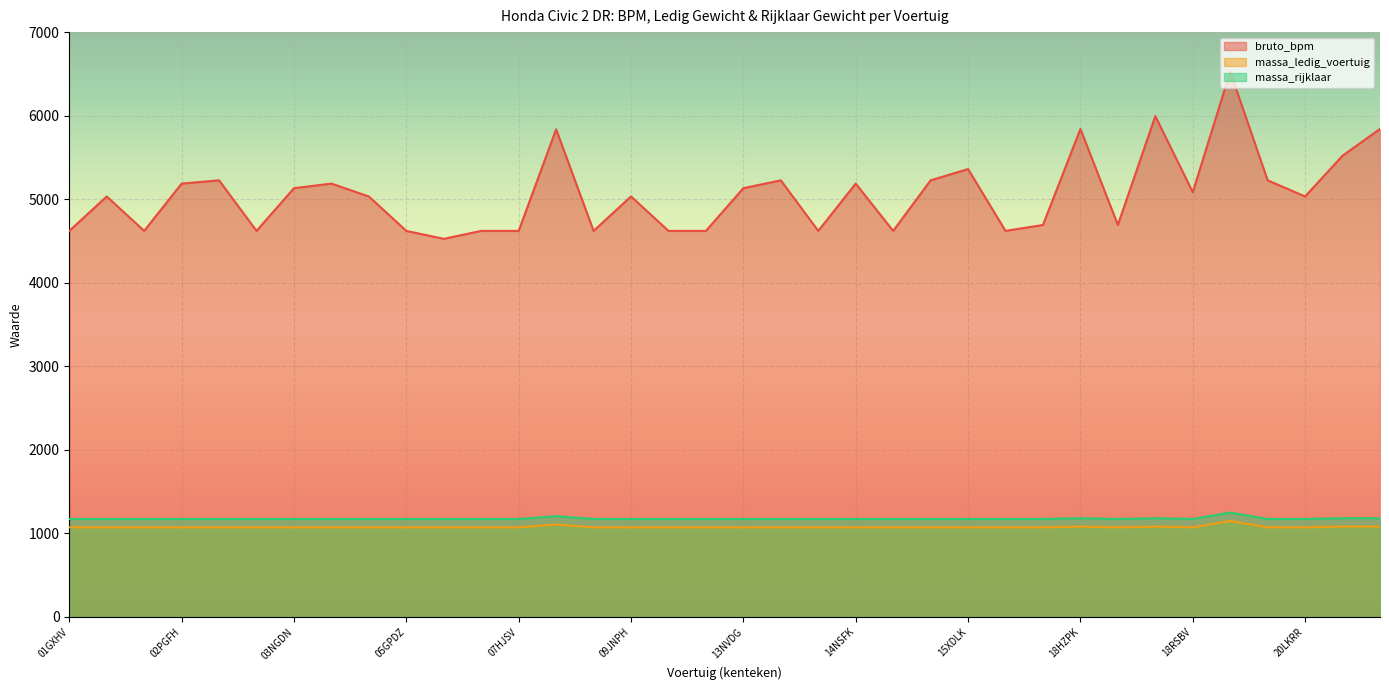

At which category does massa_ledig_voertuig reach its first local peak?

07LGTH